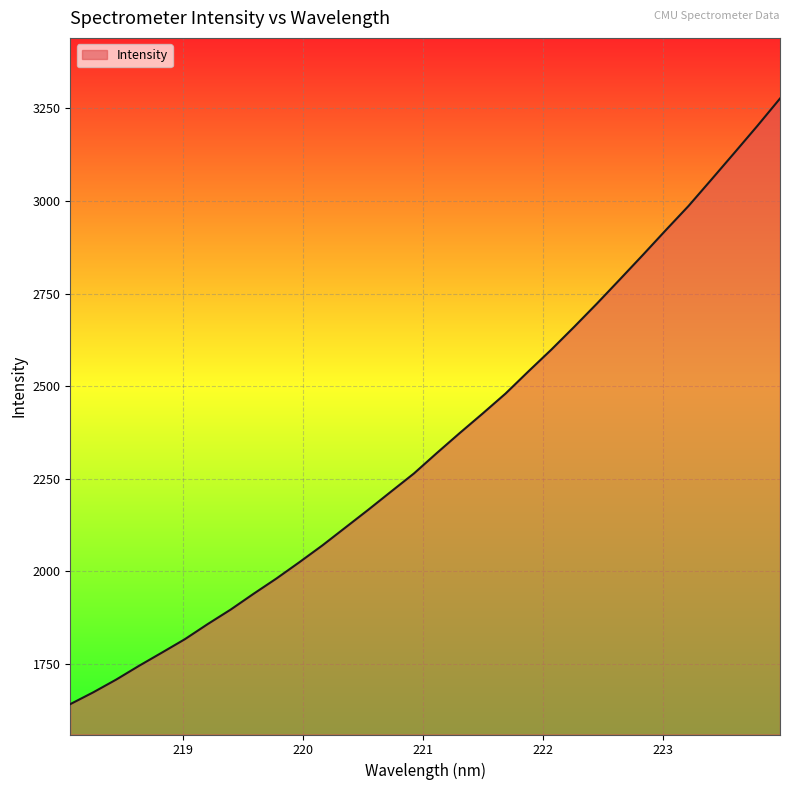

What is the difference between the maximum and minimum values?

1636.1